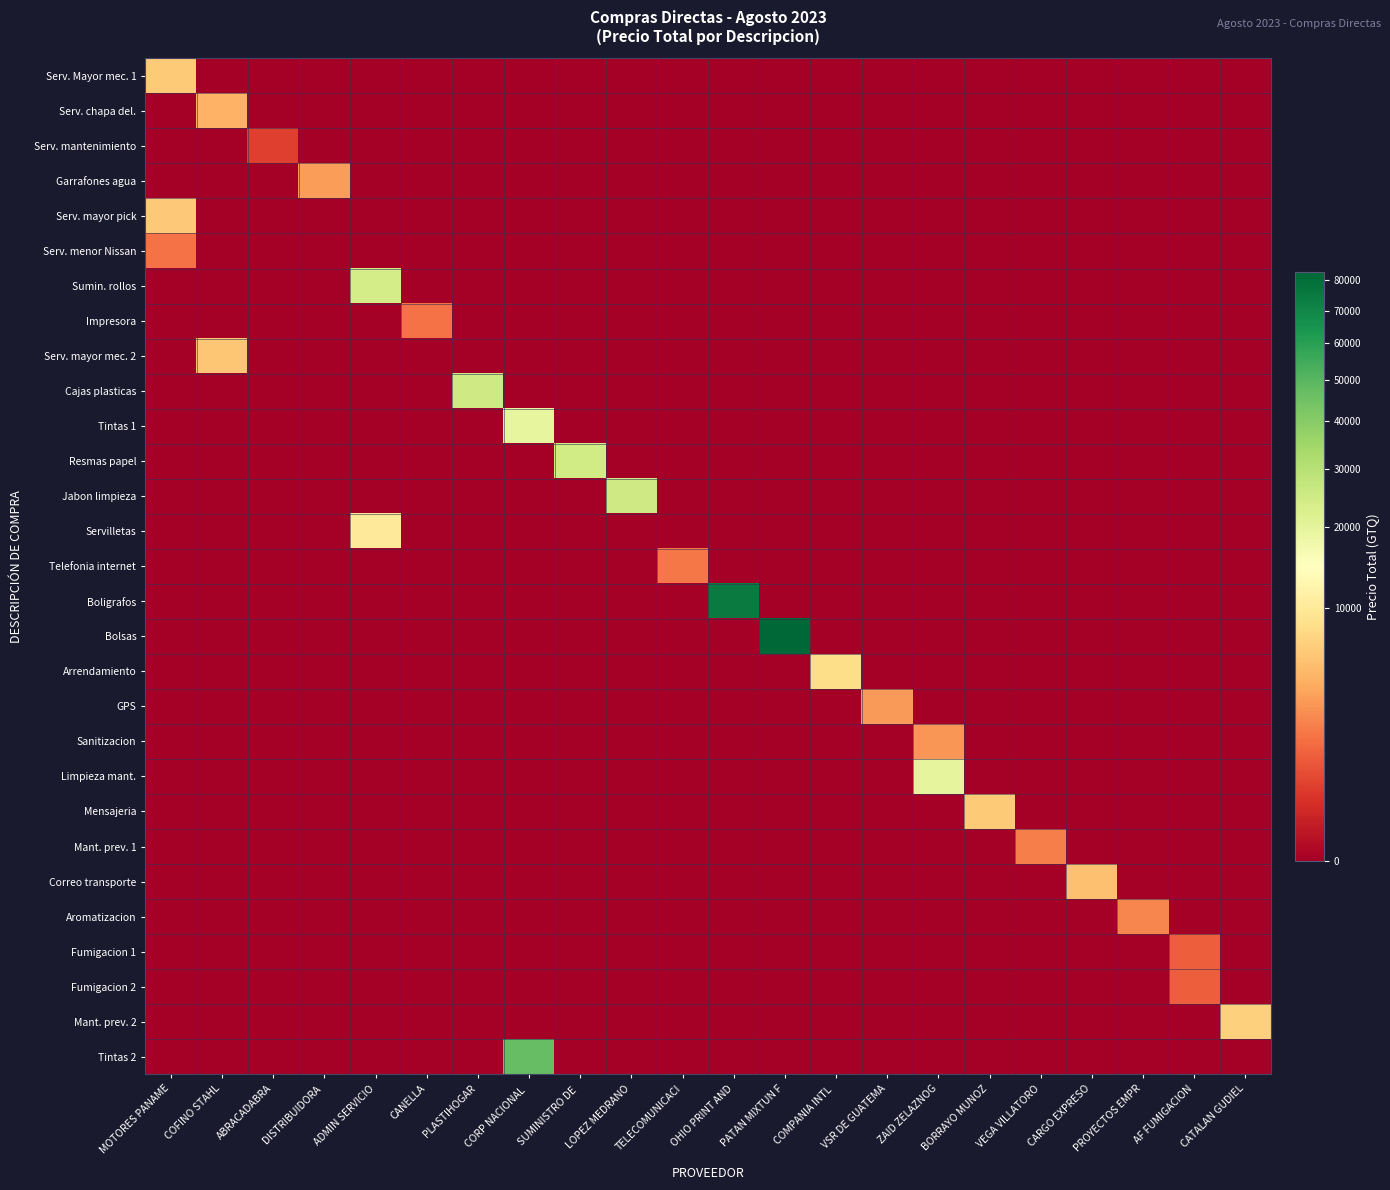

Reading right to left, extract all data points from this chart.

Serv. Mayor mec. 1: CATALAN GUDIEL=0.0	AF FUMIGACION=0.0	PROYECTOS EMPR=0.0	CARGO EXPRESO=0.0	VEGA VILLATORO=0.0	BORRAYO MUNOZ=0.0	ZAID ZELAZNOG=0.0	VSR DE GUATEMA=0.0	COMPANIA INTL =0.0	PATAN MIXTUN F=0.0	OHIO PRINT AND=0.0	TELECOMUNICACI=0.0	LOPEZ MEDRANO=0.0	SUMINISTRO DE =0.0	CORP NACIONAL =0.0	PLASTIHOGAR=0.0	CANELLA=0.0	ADMIN SERVICIO=0.0	DISTRIBUIDORA =0.0	ABRACADABRA=0.0	COFINO STAHL=0.0	MOTORES PANAME=6317.5
Serv. chapa del.: CATALAN GUDIEL=0.0	AF FUMIGACION=0.0	PROYECTOS EMPR=0.0	CARGO EXPRESO=0.0	VEGA VILLATORO=0.0	BORRAYO MUNOZ=0.0	ZAID ZELAZNOG=0.0	VSR DE GUATEMA=0.0	COMPANIA INTL =0.0	PATAN MIXTUN F=0.0	OHIO PRINT AND=0.0	TELECOMUNICACI=0.0	LOPEZ MEDRANO=0.0	SUMINISTRO DE =0.0	CORP NACIONAL =0.0	PLASTIHOGAR=0.0	CANELLA=0.0	ADMIN SERVICIO=0.0	DISTRIBUIDORA =0.0	ABRACADABRA=0.0	COFINO STAHL=4449.0	MOTORES PANAME=0.0
Serv. mantenimiento: CATALAN GUDIEL=0.0	AF FUMIGACION=0.0	PROYECTOS EMPR=0.0	CARGO EXPRESO=0.0	VEGA VILLATORO=0.0	BORRAYO MUNOZ=0.0	ZAID ZELAZNOG=0.0	VSR DE GUATEMA=0.0	COMPANIA INTL =0.0	PATAN MIXTUN F=0.0	OHIO PRINT AND=0.0	TELECOMUNICACI=0.0	LOPEZ MEDRANO=0.0	SUMINISTRO DE =0.0	CORP NACIONAL =0.0	PLASTIHOGAR=0.0	CANELLA=0.0	ADMIN SERVICIO=0.0	DISTRIBUIDORA =0.0	ABRACADABRA=490.0	COFINO STAHL=0.0	MOTORES PANAME=0.0
Garrafones agua: CATALAN GUDIEL=0.0	AF FUMIGACION=0.0	PROYECTOS EMPR=0.0	CARGO EXPRESO=0.0	VEGA VILLATORO=0.0	BORRAYO MUNOZ=0.0	ZAID ZELAZNOG=0.0	VSR DE GUATEMA=0.0	COMPANIA INTL =0.0	PATAN MIXTUN F=0.0	OHIO PRINT AND=0.0	TELECOMUNICACI=0.0	LOPEZ MEDRANO=0.0	SUMINISTRO DE =0.0	CORP NACIONAL =0.0	PLASTIHOGAR=0.0	CANELLA=0.0	ADMIN SERVICIO=0.0	DISTRIBUIDORA =3248.0	ABRACADABRA=0.0	COFINO STAHL=0.0	MOTORES PANAME=0.0
Serv. mayor pick: CATALAN GUDIEL=0.0	AF FUMIGACION=0.0	PROYECTOS EMPR=0.0	CARGO EXPRESO=0.0	VEGA VILLATORO=0.0	BORRAYO MUNOZ=0.0	ZAID ZELAZNOG=0.0	VSR DE GUATEMA=0.0	COMPANIA INTL =0.0	PATAN MIXTUN F=0.0	OHIO PRINT AND=0.0	TELECOMUNICACI=0.0	LOPEZ MEDRANO=0.0	SUMINISTRO DE =0.0	CORP NACIONAL =0.0	PLASTIHOGAR=0.0	CANELLA=0.0	ADMIN SERVICIO=0.0	DISTRIBUIDORA =0.0	ABRACADABRA=0.0	COFINO STAHL=0.0	MOTORES PANAME=6223.2
Serv. menor Nissan: CATALAN GUDIEL=0.0	AF FUMIGACION=0.0	PROYECTOS EMPR=0.0	CARGO EXPRESO=0.0	VEGA VILLATORO=0.0	BORRAYO MUNOZ=0.0	ZAID ZELAZNOG=0.0	VSR DE GUATEMA=0.0	COMPANIA INTL =0.0	PATAN MIXTUN F=0.0	OHIO PRINT AND=0.0	TELECOMUNICACI=0.0	LOPEZ MEDRANO=0.0	SUMINISTRO DE =0.0	CORP NACIONAL =0.0	PLASTIHOGAR=0.0	CANELLA=0.0	ADMIN SERVICIO=0.0	DISTRIBUIDORA =0.0	ABRACADABRA=0.0	COFINO STAHL=0.0	MOTORES PANAME=1621.8
Sumin. rollos: CATALAN GUDIEL=0.0	AF FUMIGACION=0.0	PROYECTOS EMPR=0.0	CARGO EXPRESO=0.0	VEGA VILLATORO=0.0	BORRAYO MUNOZ=0.0	ZAID ZELAZNOG=0.0	VSR DE GUATEMA=0.0	COMPANIA INTL =0.0	PATAN MIXTUN F=0.0	OHIO PRINT AND=0.0	TELECOMUNICACI=0.0	LOPEZ MEDRANO=0.0	SUMINISTRO DE =0.0	CORP NACIONAL =0.0	PLASTIHOGAR=0.0	CANELLA=0.0	ADMIN SERVICIO=24048.0	DISTRIBUIDORA =0.0	ABRACADABRA=0.0	COFINO STAHL=0.0	MOTORES PANAME=0.0
Impresora: CATALAN GUDIEL=0.0	AF FUMIGACION=0.0	PROYECTOS EMPR=0.0	CARGO EXPRESO=0.0	VEGA VILLATORO=0.0	BORRAYO MUNOZ=0.0	ZAID ZELAZNOG=0.0	VSR DE GUATEMA=0.0	COMPANIA INTL =0.0	PATAN MIXTUN F=0.0	OHIO PRINT AND=0.0	TELECOMUNICACI=0.0	LOPEZ MEDRANO=0.0	SUMINISTRO DE =0.0	CORP NACIONAL =0.0	PLASTIHOGAR=0.0	CANELLA=1665.0	ADMIN SERVICIO=0.0	DISTRIBUIDORA =0.0	ABRACADABRA=0.0	COFINO STAHL=0.0	MOTORES PANAME=0.0
Serv. mayor mec. 2: CATALAN GUDIEL=0.0	AF FUMIGACION=0.0	PROYECTOS EMPR=0.0	CARGO EXPRESO=0.0	VEGA VILLATORO=0.0	BORRAYO MUNOZ=0.0	ZAID ZELAZNOG=0.0	VSR DE GUATEMA=0.0	COMPANIA INTL =0.0	PATAN MIXTUN F=0.0	OHIO PRINT AND=0.0	TELECOMUNICACI=0.0	LOPEZ MEDRANO=0.0	SUMINISTRO DE =0.0	CORP NACIONAL =0.0	PLASTIHOGAR=0.0	CANELLA=0.0	ADMIN SERVICIO=0.0	DISTRIBUIDORA =0.0	ABRACADABRA=0.0	COFINO STAHL=6017.9	MOTORES PANAME=0.0
Cajas plasticas: CATALAN GUDIEL=0.0	AF FUMIGACION=0.0	PROYECTOS EMPR=0.0	CARGO EXPRESO=0.0	VEGA VILLATORO=0.0	BORRAYO MUNOZ=0.0	ZAID ZELAZNOG=0.0	VSR DE GUATEMA=0.0	COMPANIA INTL =0.0	PATAN MIXTUN F=0.0	OHIO PRINT AND=0.0	TELECOMUNICACI=0.0	LOPEZ MEDRANO=0.0	SUMINISTRO DE =0.0	CORP NACIONAL =0.0	PLASTIHOGAR=24941.8	CANELLA=0.0	ADMIN SERVICIO=0.0	DISTRIBUIDORA =0.0	ABRACADABRA=0.0	COFINO STAHL=0.0	MOTORES PANAME=0.0
Tintas 1: CATALAN GUDIEL=0.0	AF FUMIGACION=0.0	PROYECTOS EMPR=0.0	CARGO EXPRESO=0.0	VEGA VILLATORO=0.0	BORRAYO MUNOZ=0.0	ZAID ZELAZNOG=0.0	VSR DE GUATEMA=0.0	COMPANIA INTL =0.0	PATAN MIXTUN F=0.0	OHIO PRINT AND=0.0	TELECOMUNICACI=0.0	LOPEZ MEDRANO=0.0	SUMINISTRO DE =0.0	CORP NACIONAL =19646.0	PLASTIHOGAR=0.0	CANELLA=0.0	ADMIN SERVICIO=0.0	DISTRIBUIDORA =0.0	ABRACADABRA=0.0	COFINO STAHL=0.0	MOTORES PANAME=0.0
Resmas papel: CATALAN GUDIEL=0.0	AF FUMIGACION=0.0	PROYECTOS EMPR=0.0	CARGO EXPRESO=0.0	VEGA VILLATORO=0.0	BORRAYO MUNOZ=0.0	ZAID ZELAZNOG=0.0	VSR DE GUATEMA=0.0	COMPANIA INTL =0.0	PATAN MIXTUN F=0.0	OHIO PRINT AND=0.0	TELECOMUNICACI=0.0	LOPEZ MEDRANO=0.0	SUMINISTRO DE =24689.5	CORP NACIONAL =0.0	PLASTIHOGAR=0.0	CANELLA=0.0	ADMIN SERVICIO=0.0	DISTRIBUIDORA =0.0	ABRACADABRA=0.0	COFINO STAHL=0.0	MOTORES PANAME=0.0
Jabon limpieza: CATALAN GUDIEL=0.0	AF FUMIGACION=0.0	PROYECTOS EMPR=0.0	CARGO EXPRESO=0.0	VEGA VILLATORO=0.0	BORRAYO MUNOZ=0.0	ZAID ZELAZNOG=0.0	VSR DE GUATEMA=0.0	COMPANIA INTL =0.0	PATAN MIXTUN F=0.0	OHIO PRINT AND=0.0	TELECOMUNICACI=0.0	LOPEZ MEDRANO=24993.5	SUMINISTRO DE =0.0	CORP NACIONAL =0.0	PLASTIHOGAR=0.0	CANELLA=0.0	ADMIN SERVICIO=0.0	DISTRIBUIDORA =0.0	ABRACADABRA=0.0	COFINO STAHL=0.0	MOTORES PANAME=0.0
Servilletas: CATALAN GUDIEL=0.0	AF FUMIGACION=0.0	PROYECTOS EMPR=0.0	CARGO EXPRESO=0.0	VEGA VILLATORO=0.0	BORRAYO MUNOZ=0.0	ZAID ZELAZNOG=0.0	VSR DE GUATEMA=0.0	COMPANIA INTL =0.0	PATAN MIXTUN F=0.0	OHIO PRINT AND=0.0	TELECOMUNICACI=0.0	LOPEZ MEDRANO=0.0	SUMINISTRO DE =0.0	CORP NACIONAL =0.0	PLASTIHOGAR=0.0	CANELLA=0.0	ADMIN SERVICIO=9976.1	DISTRIBUIDORA =0.0	ABRACADABRA=0.0	COFINO STAHL=0.0	MOTORES PANAME=0.0
Telefonia internet: CATALAN GUDIEL=0.0	AF FUMIGACION=0.0	PROYECTOS EMPR=0.0	CARGO EXPRESO=0.0	VEGA VILLATORO=0.0	BORRAYO MUNOZ=0.0	ZAID ZELAZNOG=0.0	VSR DE GUATEMA=0.0	COMPANIA INTL =0.0	PATAN MIXTUN F=0.0	OHIO PRINT AND=0.0	TELECOMUNICACI=1853.0	LOPEZ MEDRANO=0.0	SUMINISTRO DE =0.0	CORP NACIONAL =0.0	PLASTIHOGAR=0.0	CANELLA=0.0	ADMIN SERVICIO=0.0	DISTRIBUIDORA =0.0	ABRACADABRA=0.0	COFINO STAHL=0.0	MOTORES PANAME=0.0
Boligrafos: CATALAN GUDIEL=0.0	AF FUMIGACION=0.0	PROYECTOS EMPR=0.0	CARGO EXPRESO=0.0	VEGA VILLATORO=0.0	BORRAYO MUNOZ=0.0	ZAID ZELAZNOG=0.0	VSR DE GUATEMA=0.0	COMPANIA INTL =0.0	PATAN MIXTUN F=0.0	OHIO PRINT AND=75000.0	TELECOMUNICACI=0.0	LOPEZ MEDRANO=0.0	SUMINISTRO DE =0.0	CORP NACIONAL =0.0	PLASTIHOGAR=0.0	CANELLA=0.0	ADMIN SERVICIO=0.0	DISTRIBUIDORA =0.0	ABRACADABRA=0.0	COFINO STAHL=0.0	MOTORES PANAME=0.0
Bolsas: CATALAN GUDIEL=0.0	AF FUMIGACION=0.0	PROYECTOS EMPR=0.0	CARGO EXPRESO=0.0	VEGA VILLATORO=0.0	BORRAYO MUNOZ=0.0	ZAID ZELAZNOG=0.0	VSR DE GUATEMA=0.0	COMPANIA INTL =0.0	PATAN MIXTUN F=83025.0	OHIO PRINT AND=0.0	TELECOMUNICACI=0.0	LOPEZ MEDRANO=0.0	SUMINISTRO DE =0.0	CORP NACIONAL =0.0	PLASTIHOGAR=0.0	CANELLA=0.0	ADMIN SERVICIO=0.0	DISTRIBUIDORA =0.0	ABRACADABRA=0.0	COFINO STAHL=0.0	MOTORES PANAME=0.0
Arrendamiento: CATALAN GUDIEL=0.0	AF FUMIGACION=0.0	PROYECTOS EMPR=0.0	CARGO EXPRESO=0.0	VEGA VILLATORO=0.0	BORRAYO MUNOZ=0.0	ZAID ZELAZNOG=0.0	VSR DE GUATEMA=0.0	COMPANIA INTL =8175.0	PATAN MIXTUN F=0.0	OHIO PRINT AND=0.0	TELECOMUNICACI=0.0	LOPEZ MEDRANO=0.0	SUMINISTRO DE =0.0	CORP NACIONAL =0.0	PLASTIHOGAR=0.0	CANELLA=0.0	ADMIN SERVICIO=0.0	DISTRIBUIDORA =0.0	ABRACADABRA=0.0	COFINO STAHL=0.0	MOTORES PANAME=0.0
GPS: CATALAN GUDIEL=0.0	AF FUMIGACION=0.0	PROYECTOS EMPR=0.0	CARGO EXPRESO=0.0	VEGA VILLATORO=0.0	BORRAYO MUNOZ=0.0	ZAID ZELAZNOG=0.0	VSR DE GUATEMA=3240.0	COMPANIA INTL =0.0	PATAN MIXTUN F=0.0	OHIO PRINT AND=0.0	TELECOMUNICACI=0.0	LOPEZ MEDRANO=0.0	SUMINISTRO DE =0.0	CORP NACIONAL =0.0	PLASTIHOGAR=0.0	CANELLA=0.0	ADMIN SERVICIO=0.0	DISTRIBUIDORA =0.0	ABRACADABRA=0.0	COFINO STAHL=0.0	MOTORES PANAME=0.0
Sanitizacion: CATALAN GUDIEL=0.0	AF FUMIGACION=0.0	PROYECTOS EMPR=0.0	CARGO EXPRESO=0.0	VEGA VILLATORO=0.0	BORRAYO MUNOZ=0.0	ZAID ZELAZNOG=3000.0	VSR DE GUATEMA=0.0	COMPANIA INTL =0.0	PATAN MIXTUN F=0.0	OHIO PRINT AND=0.0	TELECOMUNICACI=0.0	LOPEZ MEDRANO=0.0	SUMINISTRO DE =0.0	CORP NACIONAL =0.0	PLASTIHOGAR=0.0	CANELLA=0.0	ADMIN SERVICIO=0.0	DISTRIBUIDORA =0.0	ABRACADABRA=0.0	COFINO STAHL=0.0	MOTORES PANAME=0.0
Limpieza mant.: CATALAN GUDIEL=0.0	AF FUMIGACION=0.0	PROYECTOS EMPR=0.0	CARGO EXPRESO=0.0	VEGA VILLATORO=0.0	BORRAYO MUNOZ=0.0	ZAID ZELAZNOG=20000.0	VSR DE GUATEMA=0.0	COMPANIA INTL =0.0	PATAN MIXTUN F=0.0	OHIO PRINT AND=0.0	TELECOMUNICACI=0.0	LOPEZ MEDRANO=0.0	SUMINISTRO DE =0.0	CORP NACIONAL =0.0	PLASTIHOGAR=0.0	CANELLA=0.0	ADMIN SERVICIO=0.0	DISTRIBUIDORA =0.0	ABRACADABRA=0.0	COFINO STAHL=0.0	MOTORES PANAME=0.0
Mensajeria: CATALAN GUDIEL=0.0	AF FUMIGACION=0.0	PROYECTOS EMPR=0.0	CARGO EXPRESO=0.0	VEGA VILLATORO=0.0	BORRAYO MUNOZ=6390.0	ZAID ZELAZNOG=0.0	VSR DE GUATEMA=0.0	COMPANIA INTL =0.0	PATAN MIXTUN F=0.0	OHIO PRINT AND=0.0	TELECOMUNICACI=0.0	LOPEZ MEDRANO=0.0	SUMINISTRO DE =0.0	CORP NACIONAL =0.0	PLASTIHOGAR=0.0	CANELLA=0.0	ADMIN SERVICIO=0.0	DISTRIBUIDORA =0.0	ABRACADABRA=0.0	COFINO STAHL=0.0	MOTORES PANAME=0.0
Mant. prev. 1: CATALAN GUDIEL=0.0	AF FUMIGACION=0.0	PROYECTOS EMPR=0.0	CARGO EXPRESO=0.0	VEGA VILLATORO=2080.0	BORRAYO MUNOZ=0.0	ZAID ZELAZNOG=0.0	VSR DE GUATEMA=0.0	COMPANIA INTL =0.0	PATAN MIXTUN F=0.0	OHIO PRINT AND=0.0	TELECOMUNICACI=0.0	LOPEZ MEDRANO=0.0	SUMINISTRO DE =0.0	CORP NACIONAL =0.0	PLASTIHOGAR=0.0	CANELLA=0.0	ADMIN SERVICIO=0.0	DISTRIBUIDORA =0.0	ABRACADABRA=0.0	COFINO STAHL=0.0	MOTORES PANAME=0.0
Correo transporte: CATALAN GUDIEL=0.0	AF FUMIGACION=0.0	PROYECTOS EMPR=0.0	CARGO EXPRESO=5589.0	VEGA VILLATORO=0.0	BORRAYO MUNOZ=0.0	ZAID ZELAZNOG=0.0	VSR DE GUATEMA=0.0	COMPANIA INTL =0.0	PATAN MIXTUN F=0.0	OHIO PRINT AND=0.0	TELECOMUNICACI=0.0	LOPEZ MEDRANO=0.0	SUMINISTRO DE =0.0	CORP NACIONAL =0.0	PLASTIHOGAR=0.0	CANELLA=0.0	ADMIN SERVICIO=0.0	DISTRIBUIDORA =0.0	ABRACADABRA=0.0	COFINO STAHL=0.0	MOTORES PANAME=0.0
Aromatizacion: CATALAN GUDIEL=0.0	AF FUMIGACION=0.0	PROYECTOS EMPR=2374.0	CARGO EXPRESO=0.0	VEGA VILLATORO=0.0	BORRAYO MUNOZ=0.0	ZAID ZELAZNOG=0.0	VSR DE GUATEMA=0.0	COMPANIA INTL =0.0	PATAN MIXTUN F=0.0	OHIO PRINT AND=0.0	TELECOMUNICACI=0.0	LOPEZ MEDRANO=0.0	SUMINISTRO DE =0.0	CORP NACIONAL =0.0	PLASTIHOGAR=0.0	CANELLA=0.0	ADMIN SERVICIO=0.0	DISTRIBUIDORA =0.0	ABRACADABRA=0.0	COFINO STAHL=0.0	MOTORES PANAME=0.0
Fumigacion 1: CATALAN GUDIEL=0.0	AF FUMIGACION=1120.0	PROYECTOS EMPR=0.0	CARGO EXPRESO=0.0	VEGA VILLATORO=0.0	BORRAYO MUNOZ=0.0	ZAID ZELAZNOG=0.0	VSR DE GUATEMA=0.0	COMPANIA INTL =0.0	PATAN MIXTUN F=0.0	OHIO PRINT AND=0.0	TELECOMUNICACI=0.0	LOPEZ MEDRANO=0.0	SUMINISTRO DE =0.0	CORP NACIONAL =0.0	PLASTIHOGAR=0.0	CANELLA=0.0	ADMIN SERVICIO=0.0	DISTRIBUIDORA =0.0	ABRACADABRA=0.0	COFINO STAHL=0.0	MOTORES PANAME=0.0
Fumigacion 2: CATALAN GUDIEL=0.0	AF FUMIGACION=1120.0	PROYECTOS EMPR=0.0	CARGO EXPRESO=0.0	VEGA VILLATORO=0.0	BORRAYO MUNOZ=0.0	ZAID ZELAZNOG=0.0	VSR DE GUATEMA=0.0	COMPANIA INTL =0.0	PATAN MIXTUN F=0.0	OHIO PRINT AND=0.0	TELECOMUNICACI=0.0	LOPEZ MEDRANO=0.0	SUMINISTRO DE =0.0	CORP NACIONAL =0.0	PLASTIHOGAR=0.0	CANELLA=0.0	ADMIN SERVICIO=0.0	DISTRIBUIDORA =0.0	ABRACADABRA=0.0	COFINO STAHL=0.0	MOTORES PANAME=0.0
Mant. prev. 2: CATALAN GUDIEL=6828.0	AF FUMIGACION=0.0	PROYECTOS EMPR=0.0	CARGO EXPRESO=0.0	VEGA VILLATORO=0.0	BORRAYO MUNOZ=0.0	ZAID ZELAZNOG=0.0	VSR DE GUATEMA=0.0	COMPANIA INTL =0.0	PATAN MIXTUN F=0.0	OHIO PRINT AND=0.0	TELECOMUNICACI=0.0	LOPEZ MEDRANO=0.0	SUMINISTRO DE =0.0	CORP NACIONAL =0.0	PLASTIHOGAR=0.0	CANELLA=0.0	ADMIN SERVICIO=0.0	DISTRIBUIDORA =0.0	ABRACADABRA=0.0	COFINO STAHL=0.0	MOTORES PANAME=0.0
Tintas 2: CATALAN GUDIEL=0.0	AF FUMIGACION=0.0	PROYECTOS EMPR=0.0	CARGO EXPRESO=0.0	VEGA VILLATORO=0.0	BORRAYO MUNOZ=0.0	ZAID ZELAZNOG=0.0	VSR DE GUATEMA=0.0	COMPANIA INTL =0.0	PATAN MIXTUN F=0.0	OHIO PRINT AND=0.0	TELECOMUNICACI=0.0	LOPEZ MEDRANO=0.0	SUMINISTRO DE =0.0	CORP NACIONAL =47450.0	PLASTIHOGAR=0.0	CANELLA=0.0	ADMIN SERVICIO=0.0	DISTRIBUIDORA =0.0	ABRACADABRA=0.0	COFINO STAHL=0.0	MOTORES PANAME=0.0